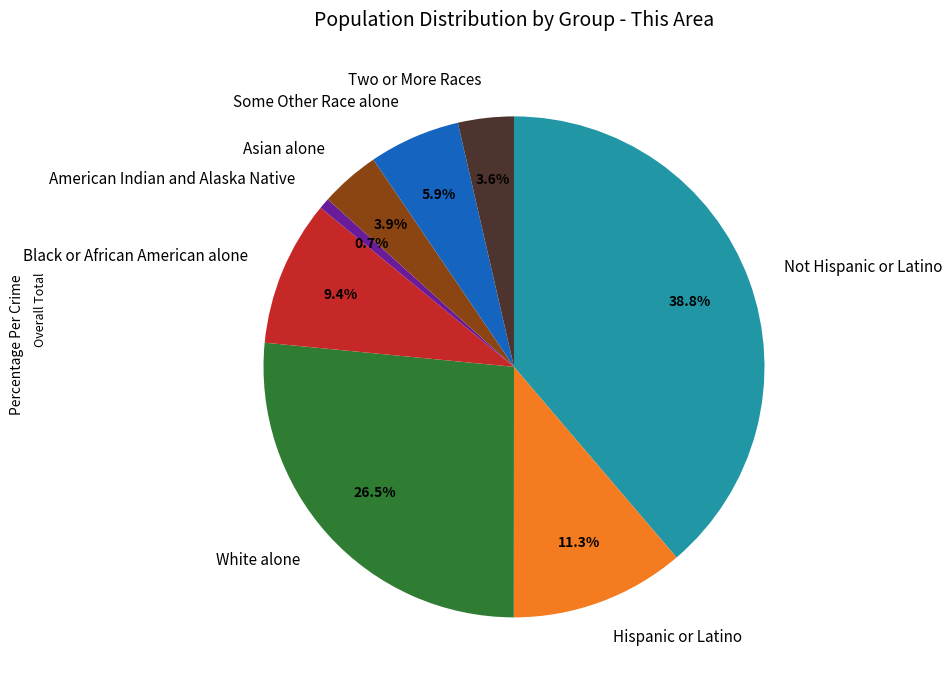

To the nearest percent, what is the difference between the largest and smallest slice percentages?

38%